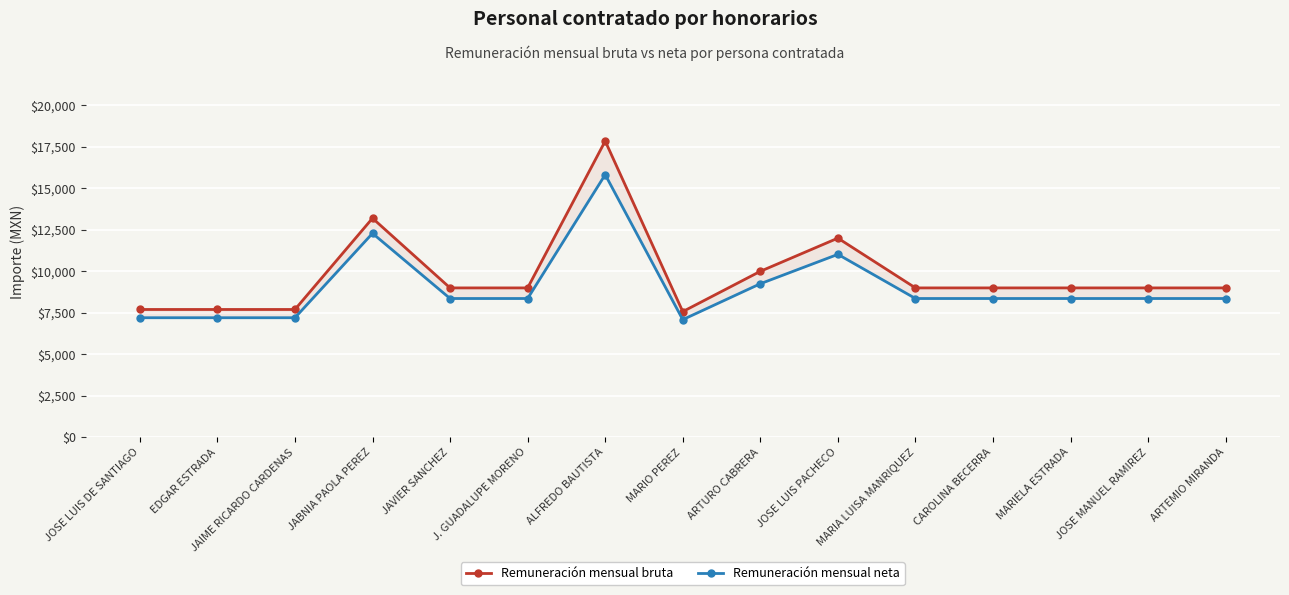

Reading right to left, list all the values displayed in this chart.

Remuneración mensual bruta: 9000.0	9000.0	9000.0	9000.0	9000.0	12000.0	10000.0	7572.4	17850.0	9000.0	9000.0	13200.0	7700.0	7700.0	7700.0
Remuneración mensual neta: 8361.0	8361.0	8361.0	8361.0	8361.0	11022.0	9252.0	7088.0	15825.0	8361.0	8361.0	12289.0	7203.0	7203.0	7203.0